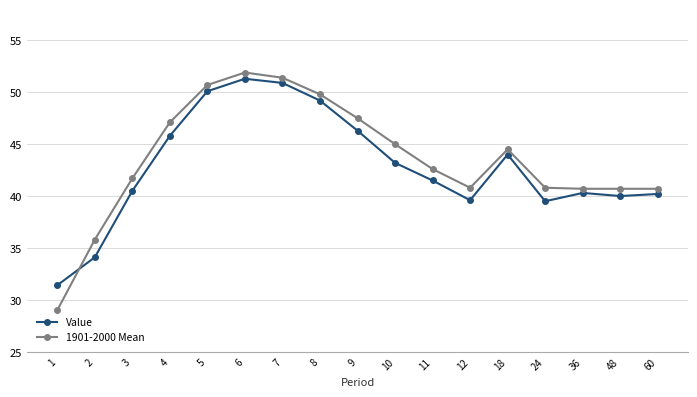

Rank the series at 48 from lowest to highest value.

Value, 1901-2000 Mean